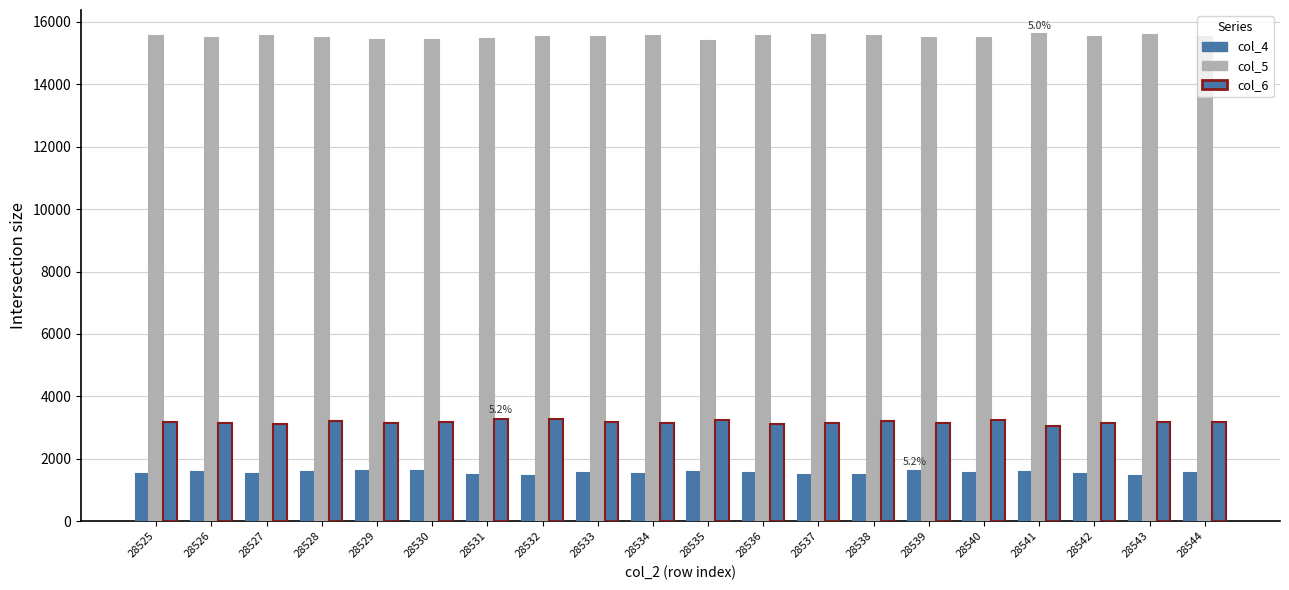

At which category is the sum across all series the highest?

28540